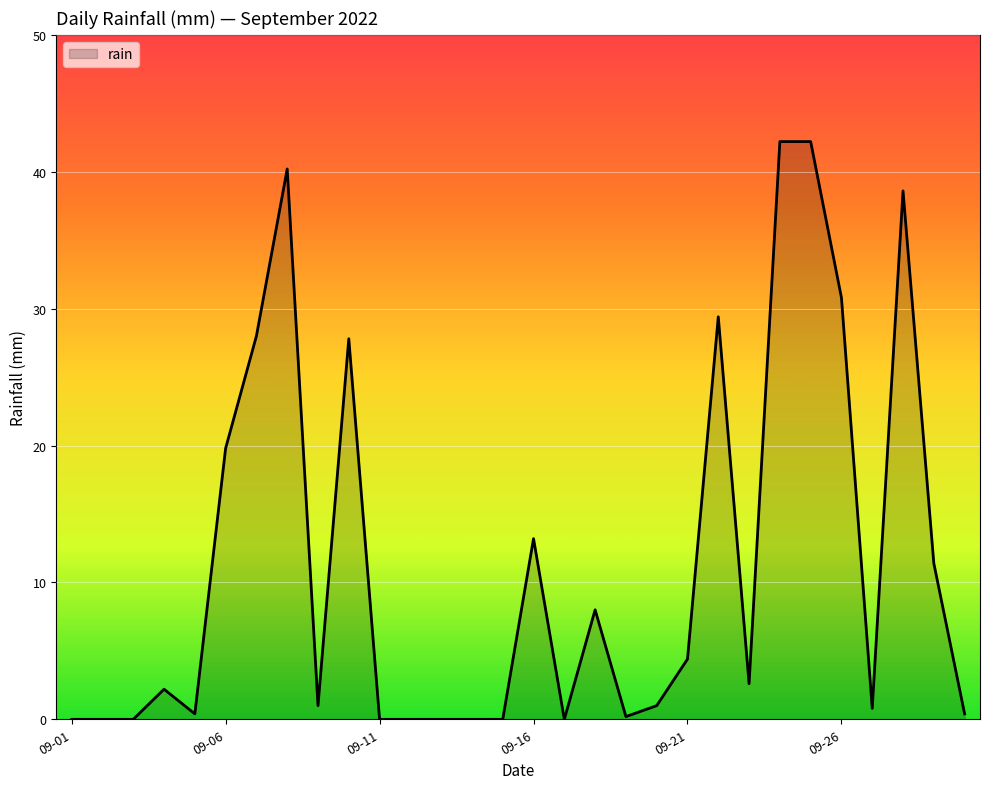

True or false: the data has more than 1 interior local peaks.

True